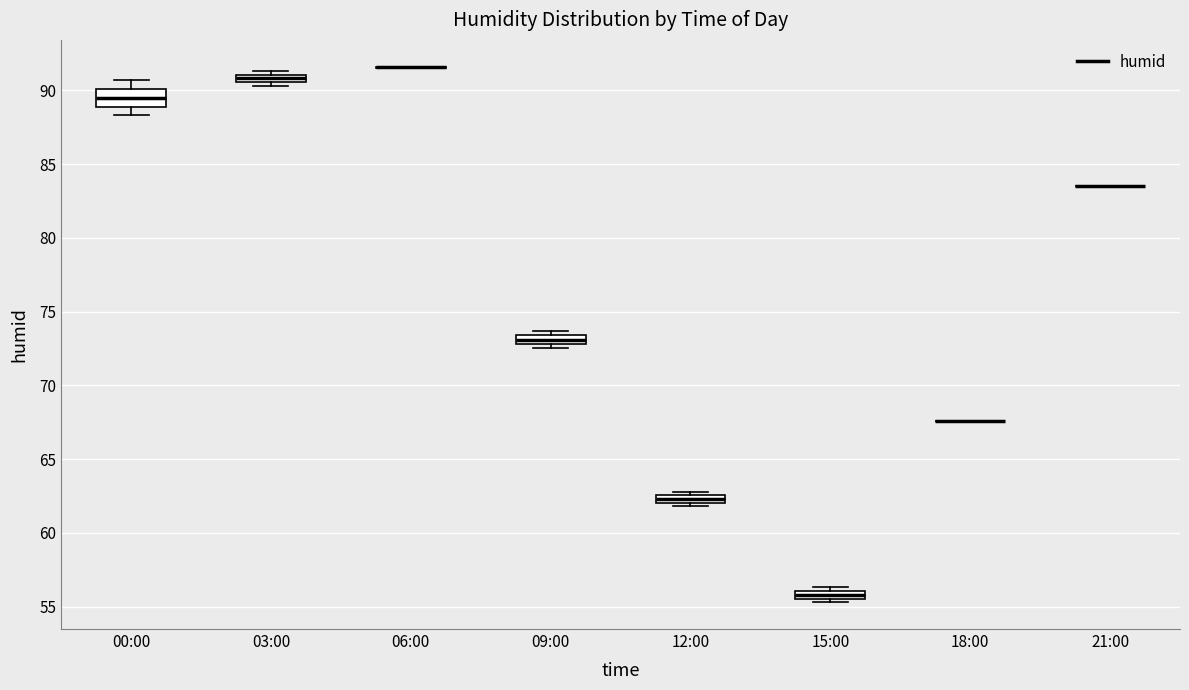

Comparing the boxes themselves (not the whiskers), which one is the tallest?

00:00